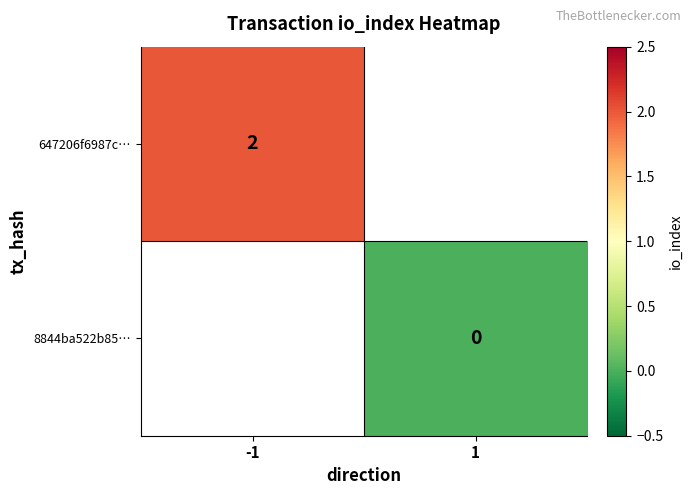

Is it true that 647206f6987c… equals 2 at -1?

True